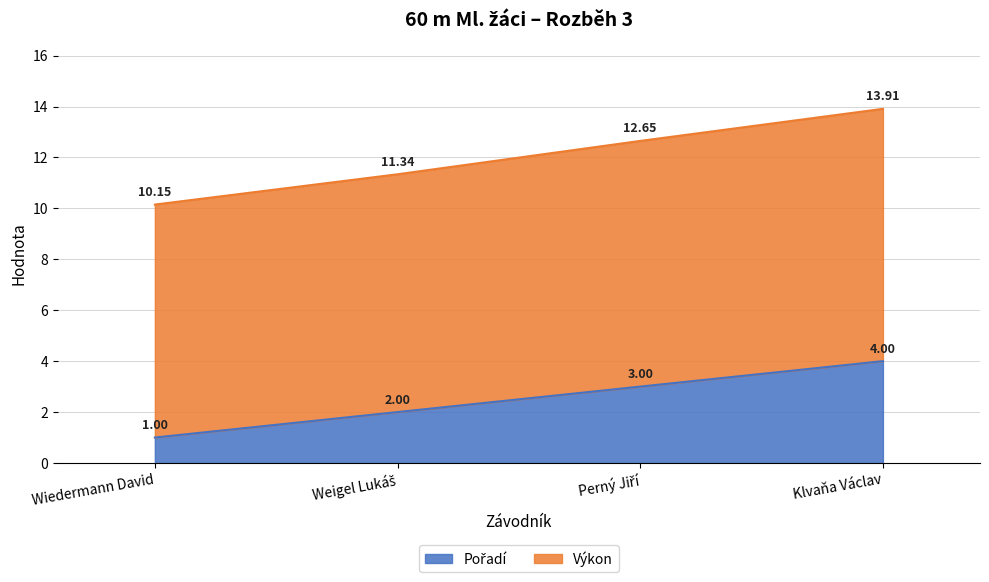

At Perný Jiří, list the series in order from smallest to largest.

Pořadí, Výkon